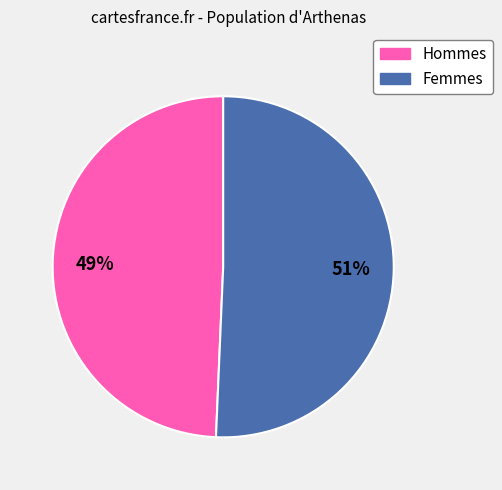

Is there any slice that represents more than half of the pie?

Yes